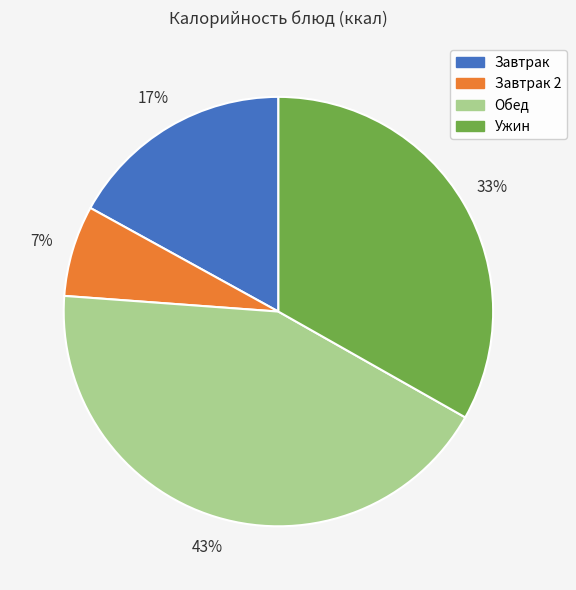

Is there any slice that represents more than half of the pie?

No